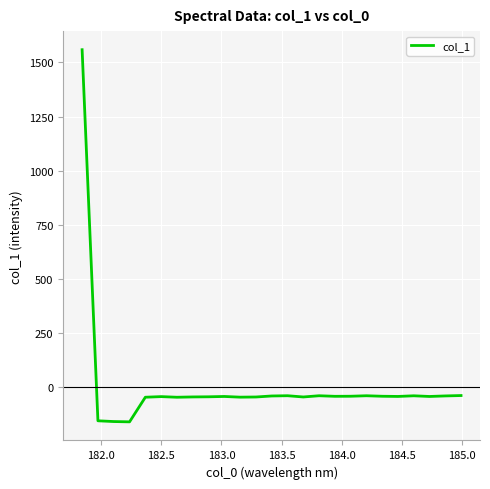

What is the difference between the maximum and minimum values?

1720.4